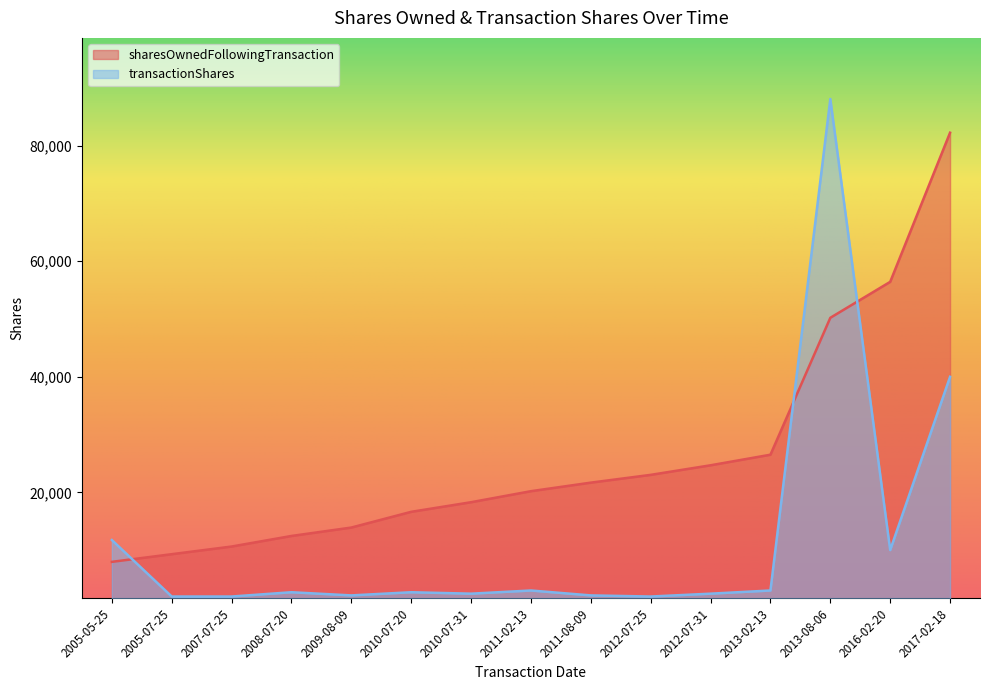

What is the difference between the sharesOwnedFollowingTransaction values at 2005-05-25 and 2012-07-31?

16719